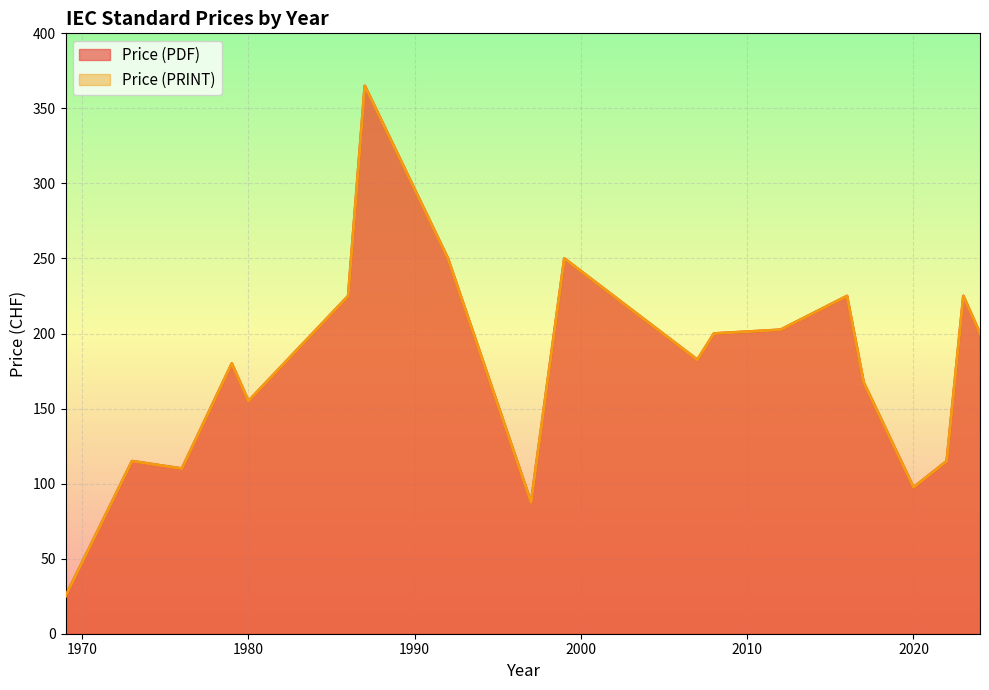

Does the chart display data point markers on the line(s)?

No